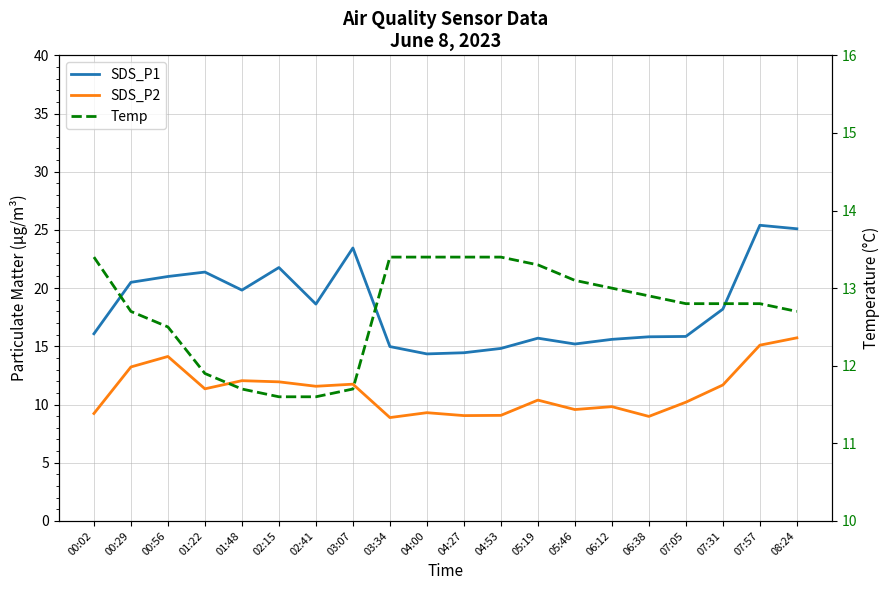

Is this an area chart (filled region under the line)?

No